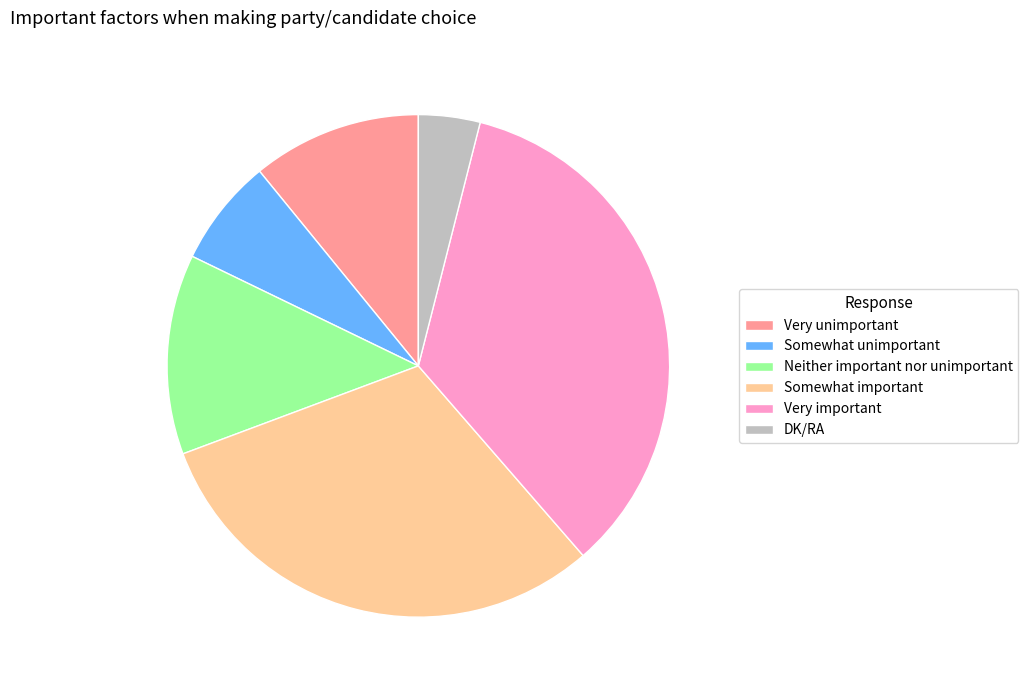

Is DK/RA the majority of the pie?

No